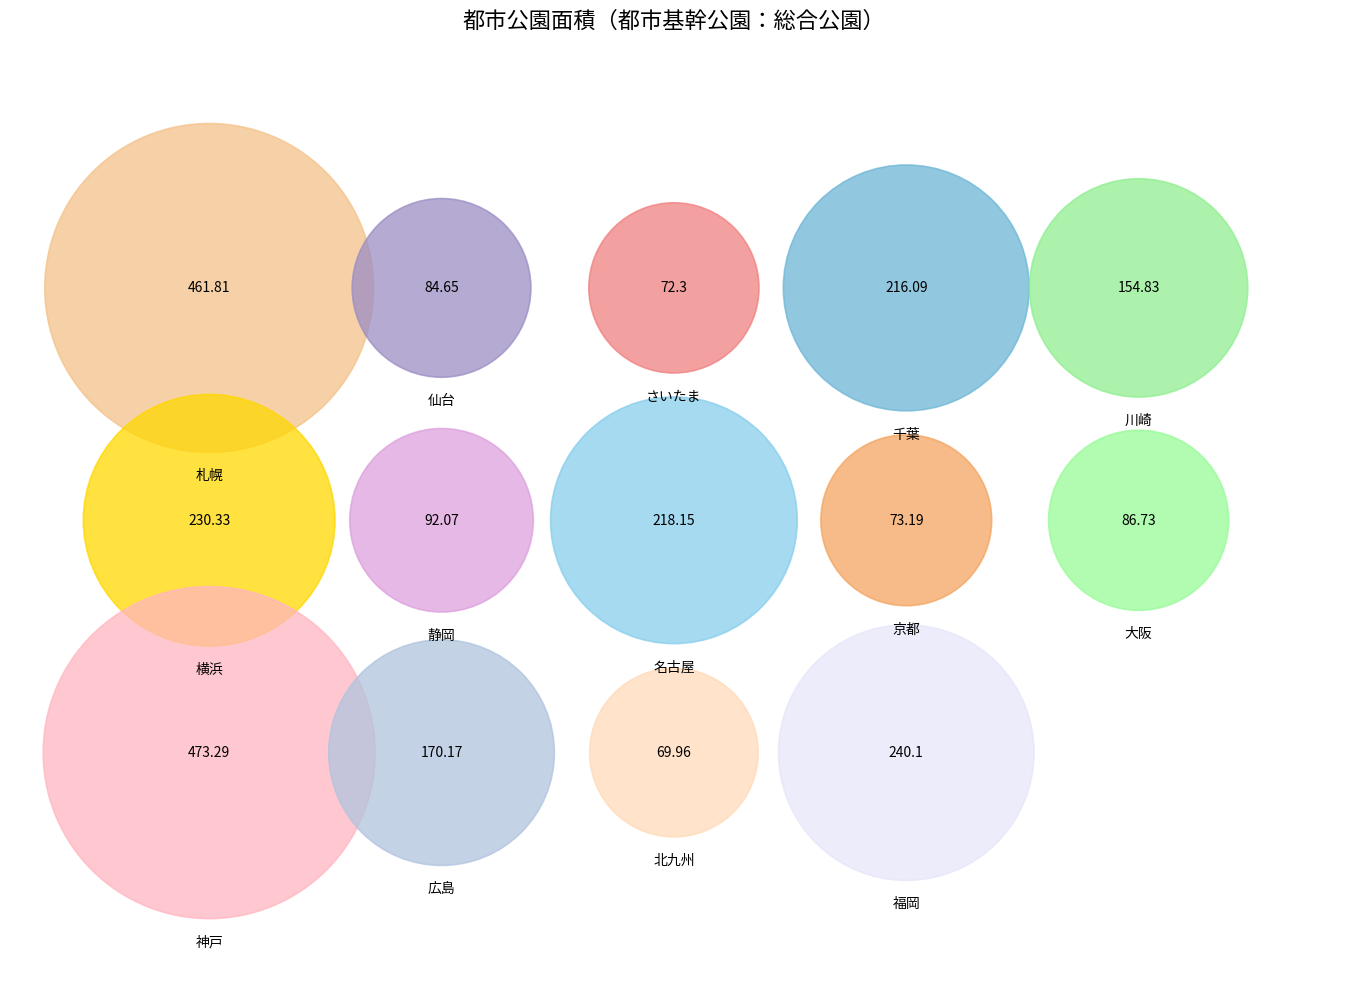

To the nearest percent, what is the average slice percentage?

7%